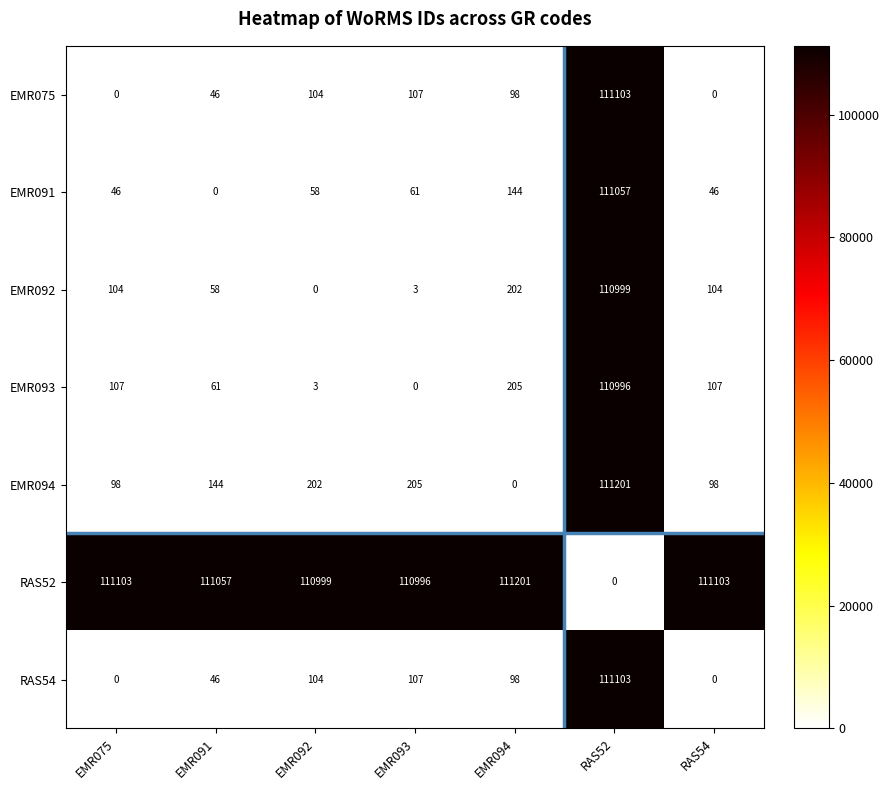

What is the greatest value displayed?

111201